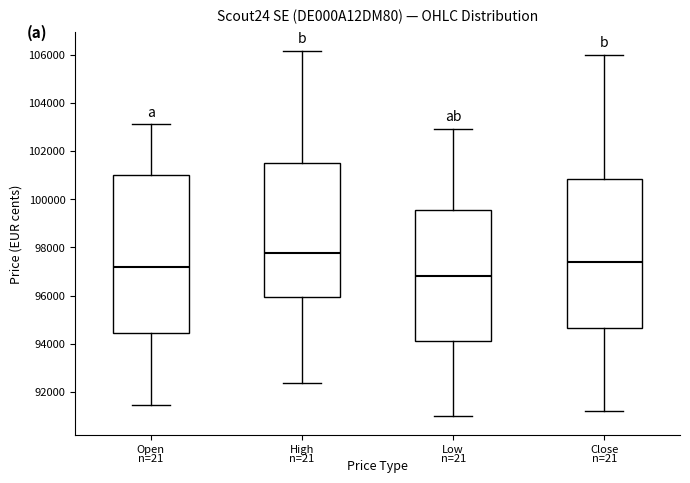

Which box has the highest median line?

High